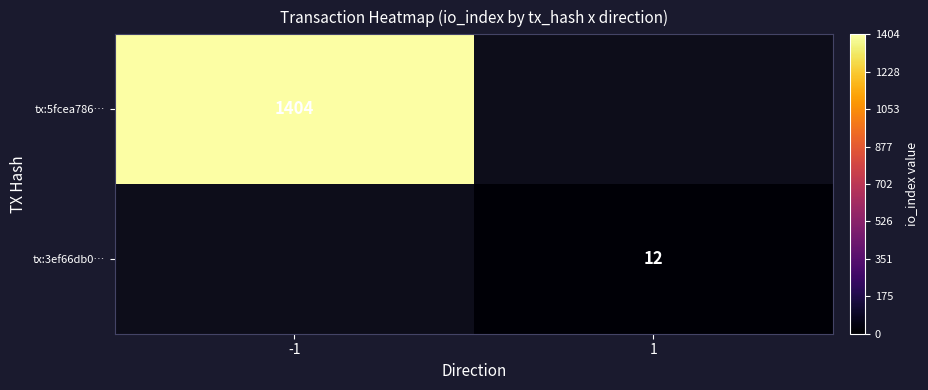

The tx:3ef66db0… series shows 12 at 1. True or false?

True